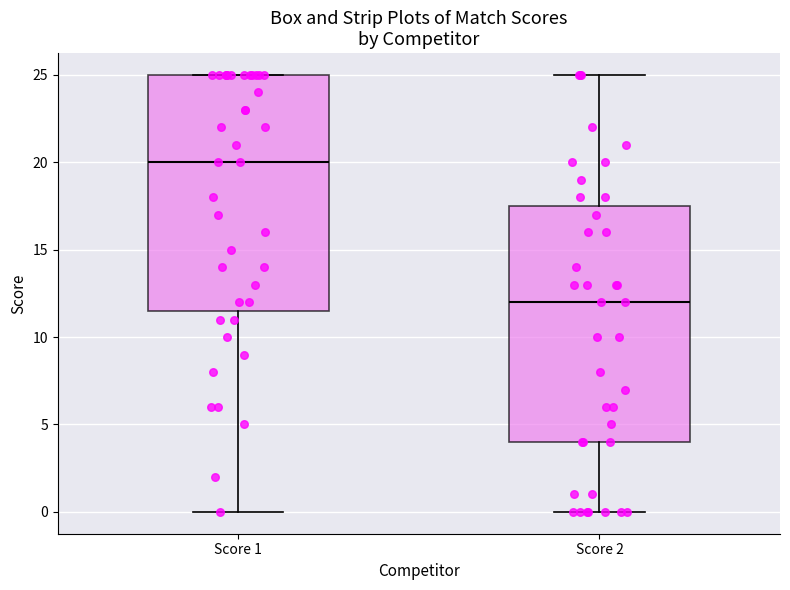

Where does the upper whisker of the box for Score 2 end on the y-axis? The values are not printed on the chart, so give them approximately, as read against the axis.

25.0